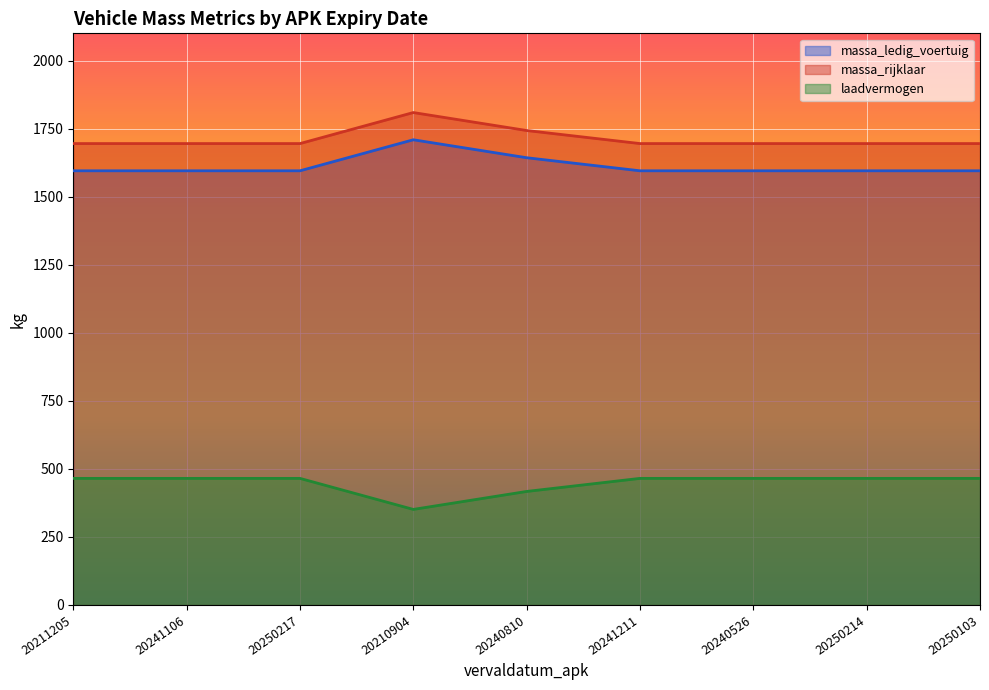

At 20210904, list the series in order from smallest to largest.

laadvermogen, massa_ledig_voertuig, massa_rijklaar